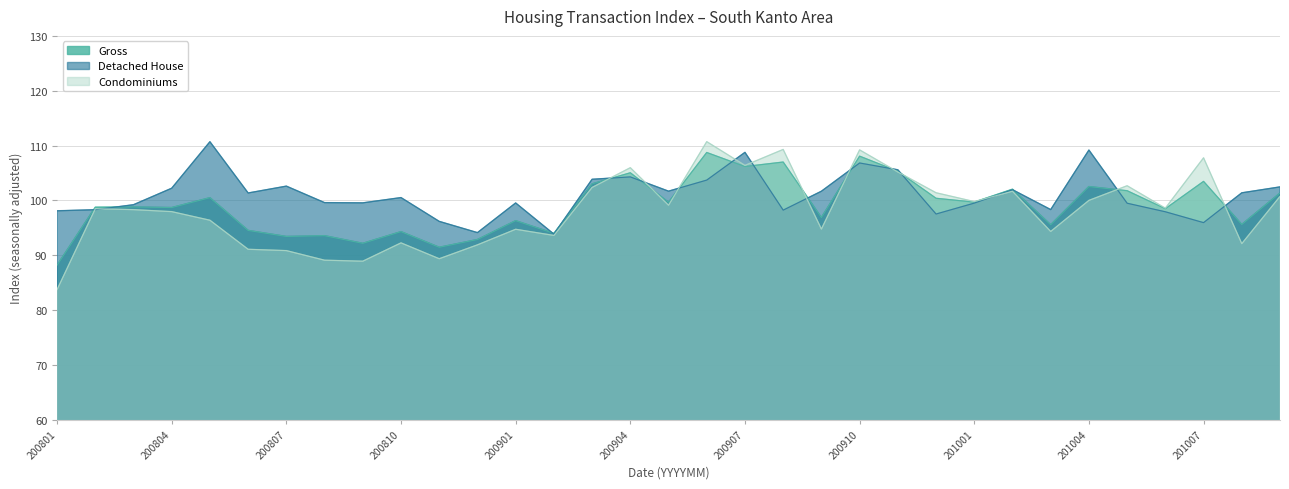

What is the sum of all Detached House values?

3334.0